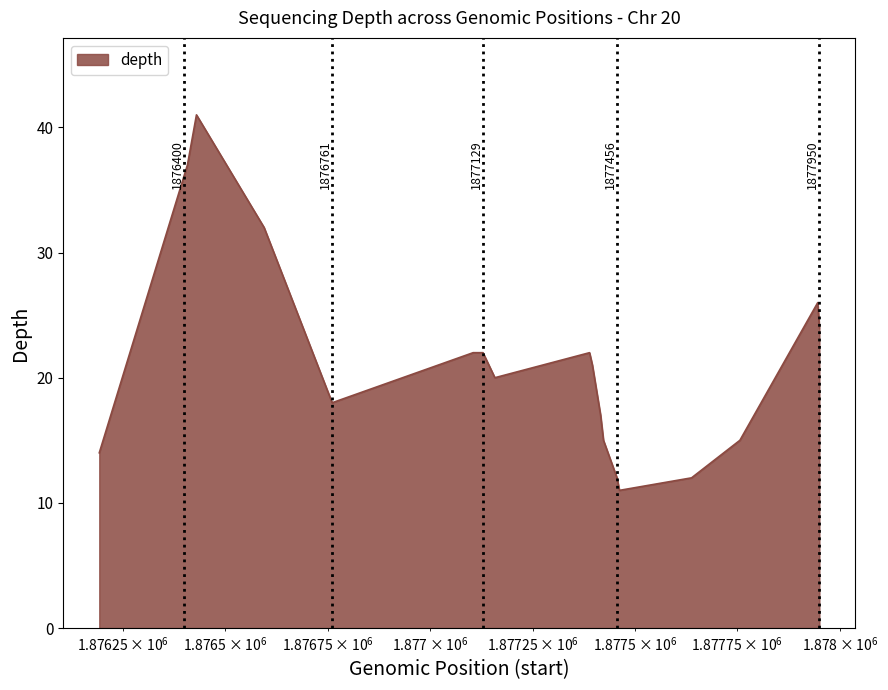

What is the smallest value displayed?

11